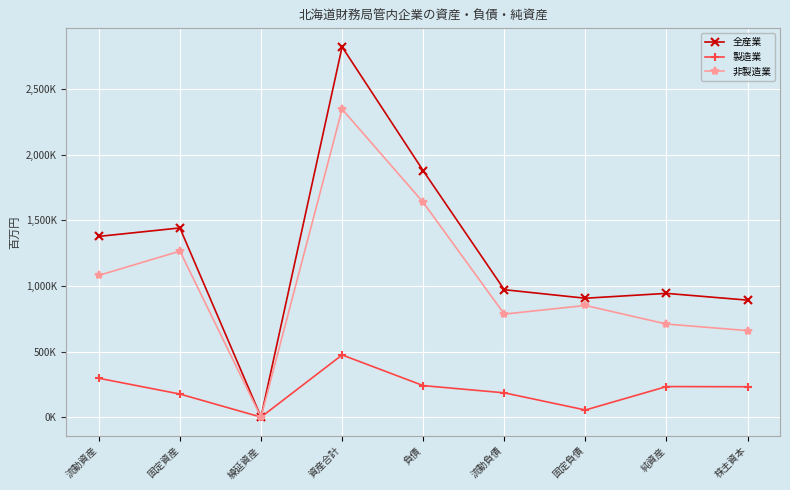

Does the chart have visible grid lines?

Yes